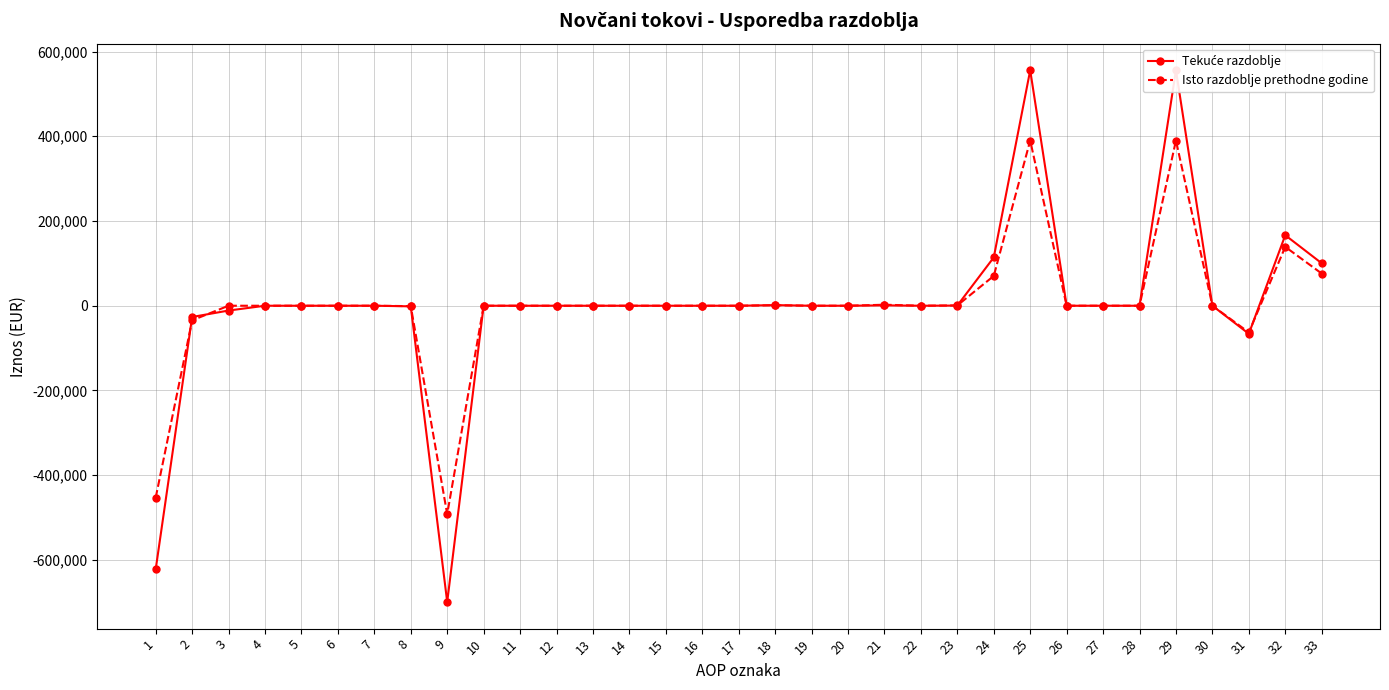

True or false: Isto razdoblje prethodne godine has more than 0 points higher than both neighbors.

True